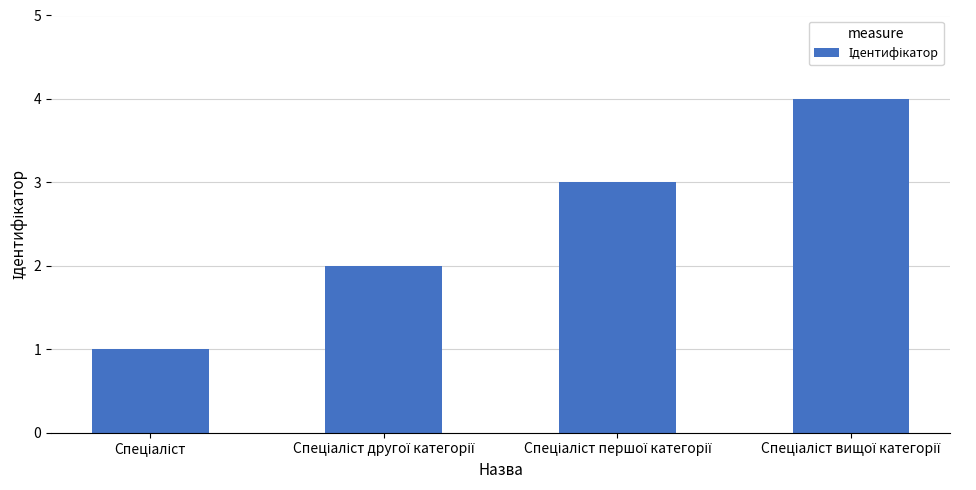

What is the sum of all values?

10